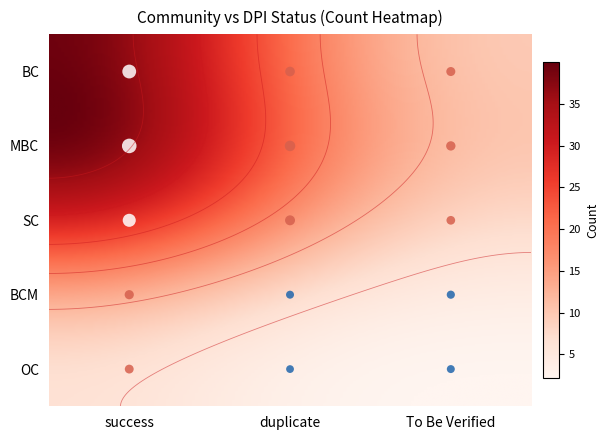

What is the average value of the BCM series?

5